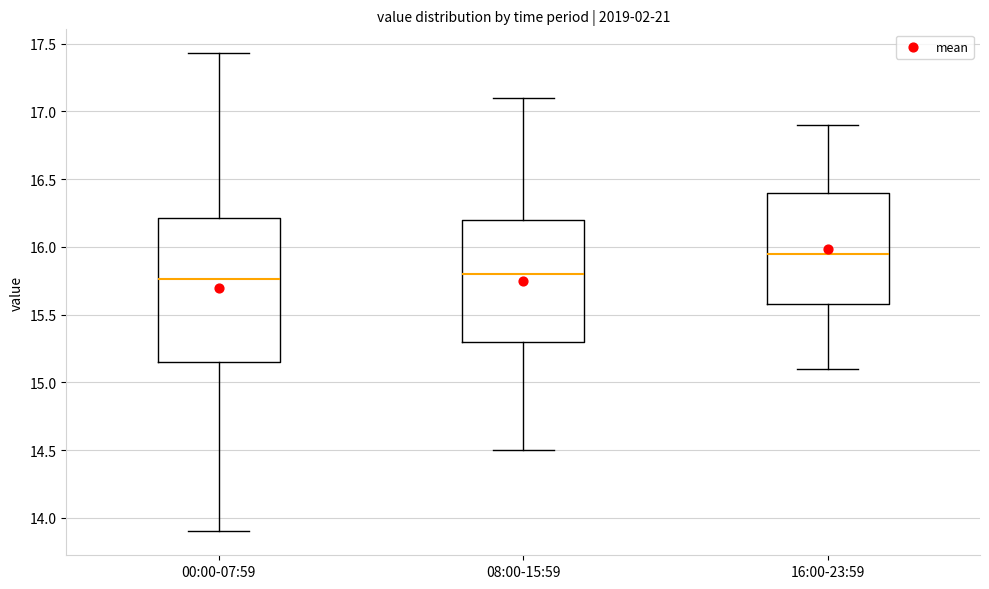

Which box is the tallest, from its lower edge to its upper edge?

00:00-07:59